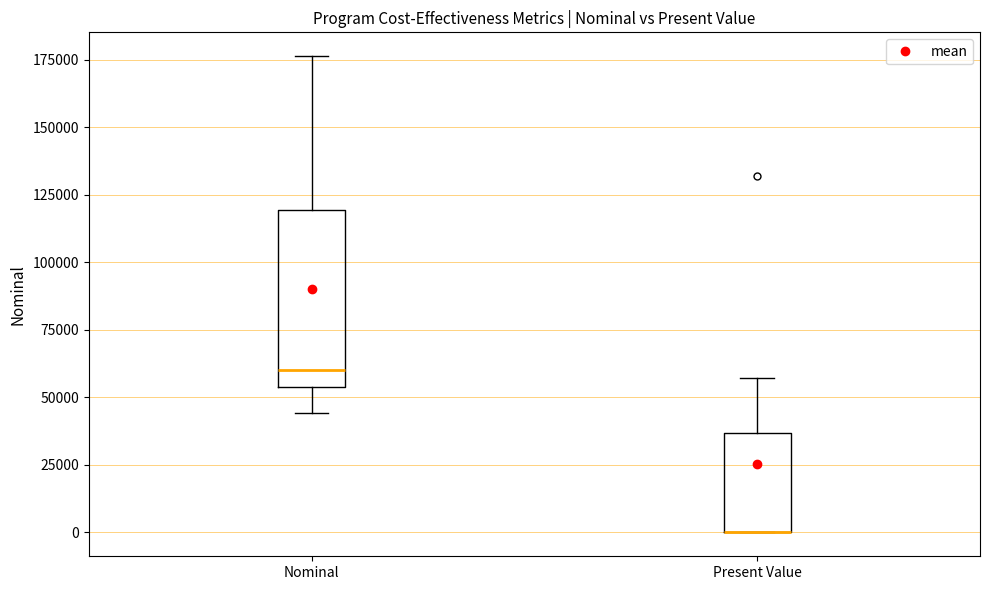

Reading left to right, transcribe this box plot: for each box, give where its median line is, the range the box spans, and where its two whiskers end, as read against the y-axis. The values are not printed on the chart, so give them approximately, as read against the axis.

Nominal: median 60000, box 55000 to 120000, whiskers 45000 to 175000
Present Value: median 0 (drawn on the box's lower edge), box 0 to 35000, whiskers 0 to 55000